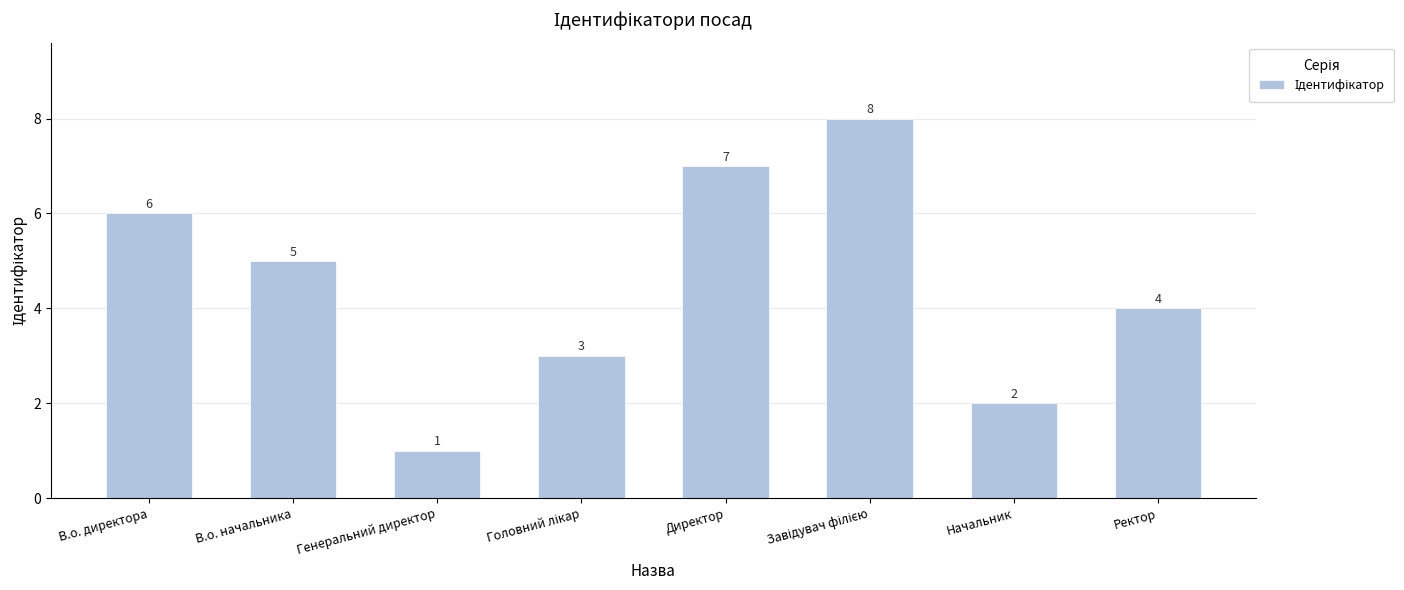

What is the approximate value at Ректор?

4